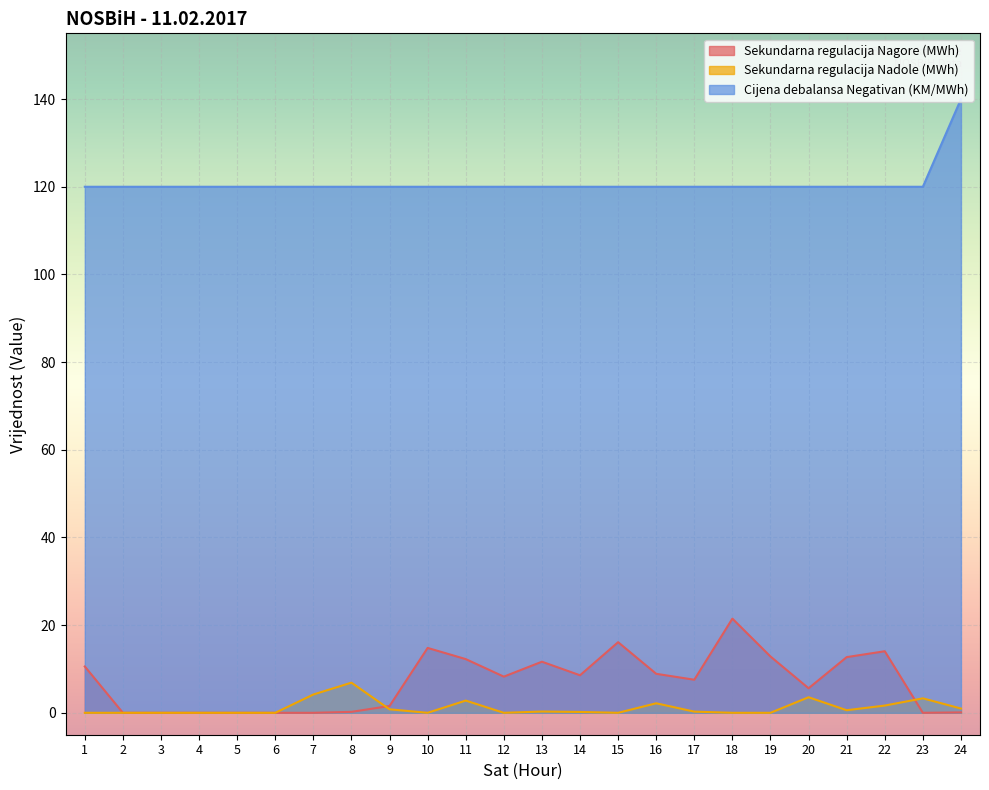

True or false: Cijena debalansa Negativan (KM/MWh) has a value of 120.0 at 5.

True